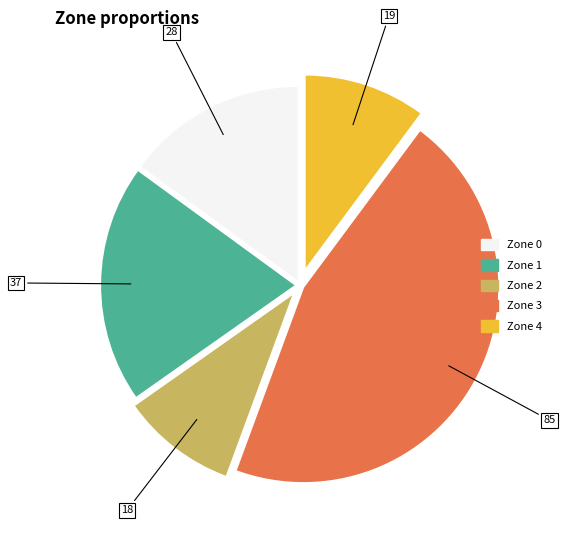

Is there any slice that represents more than half of the pie?

No